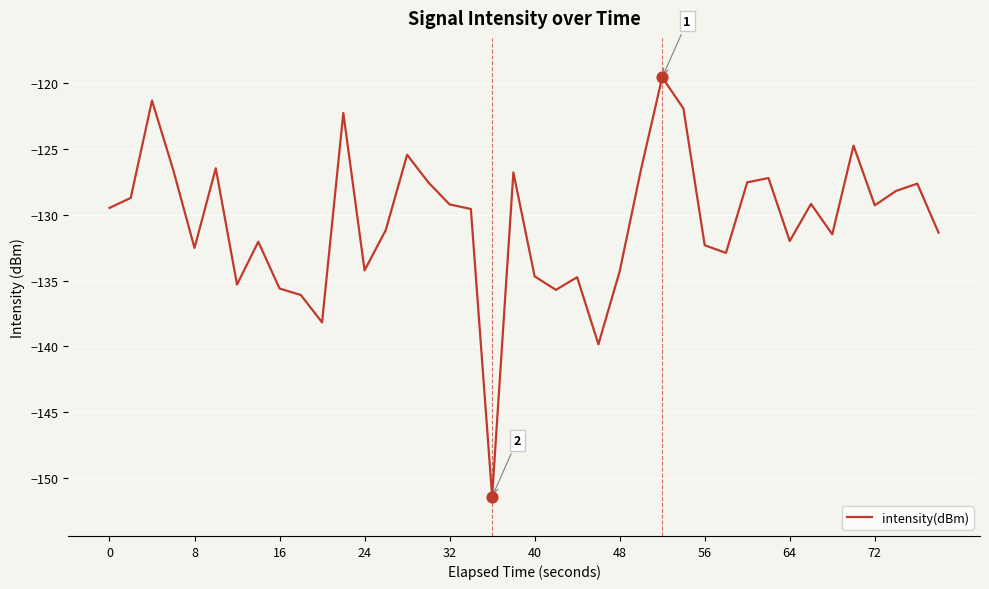

What is the greatest value displayed?

-119.5